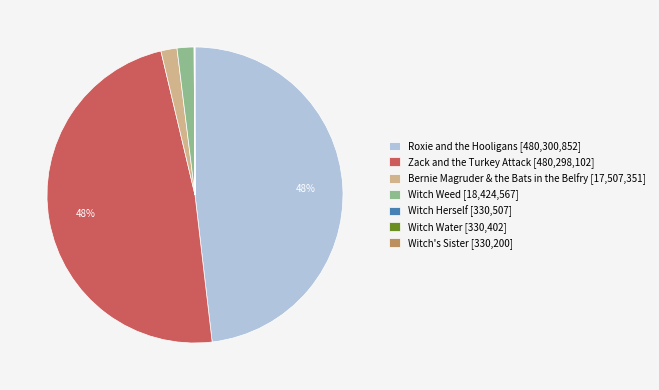

To the nearest percent, what is the average slice percentage?

14%